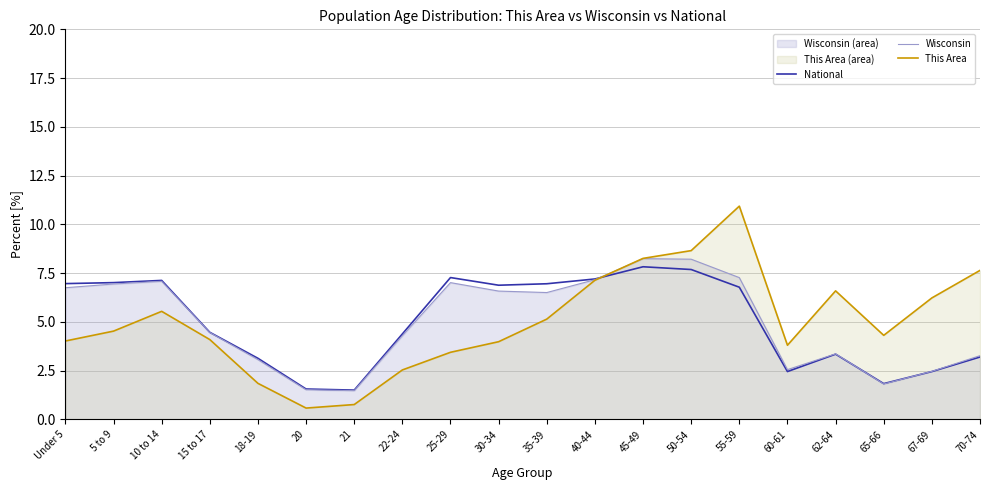

At which label does This Area first exceed 4?

Under 5